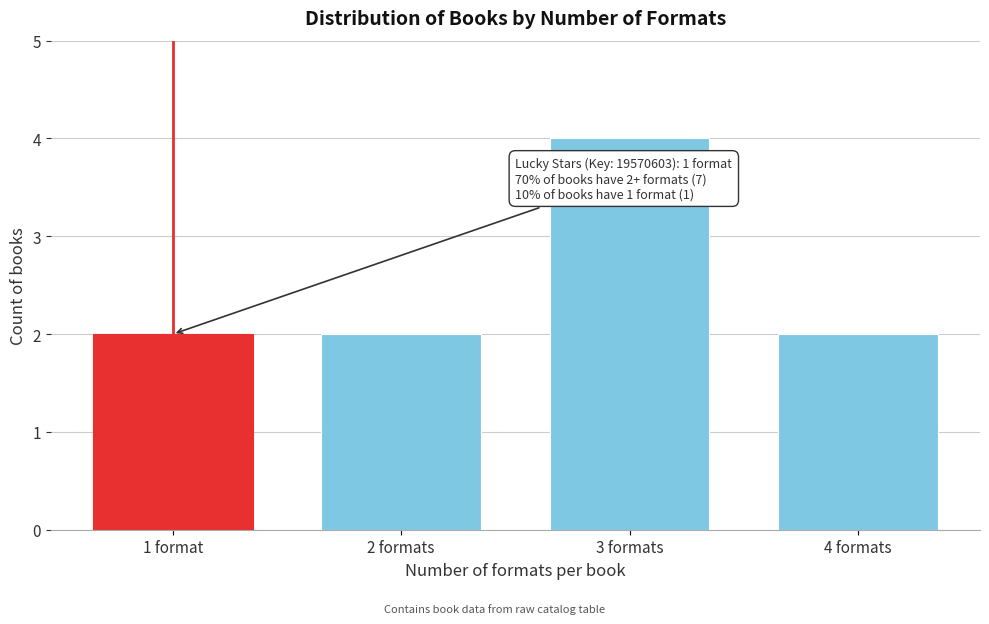

Reading left to right, list all the values displayed in this chart.

2	2	4	2